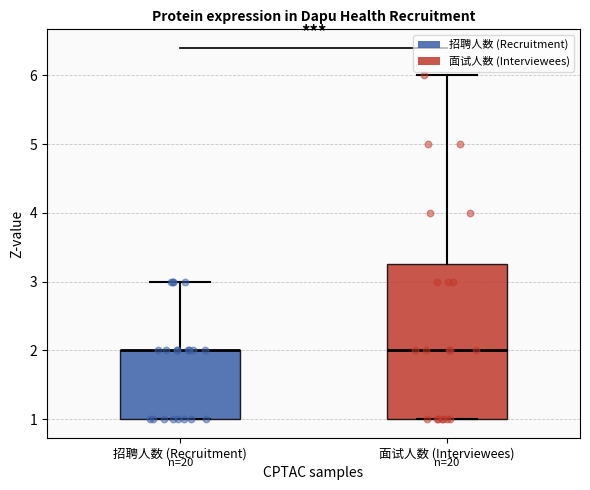

Reading left to right, read every box against the y-axis: the position of its median line, the range the box covers, and the ends of its whiskers. The values are not printed on the chart, so give them approximately, as read against the axis.

招聘人数 (Recruitment): median 2.0 (drawn on the box's upper edge), box 1.0 to 2.0, whiskers 1.0 to 3.0
面试人数 (Interviewees): median 2.0, box 1.0 to 3.3, whiskers 1.0 to 6.0